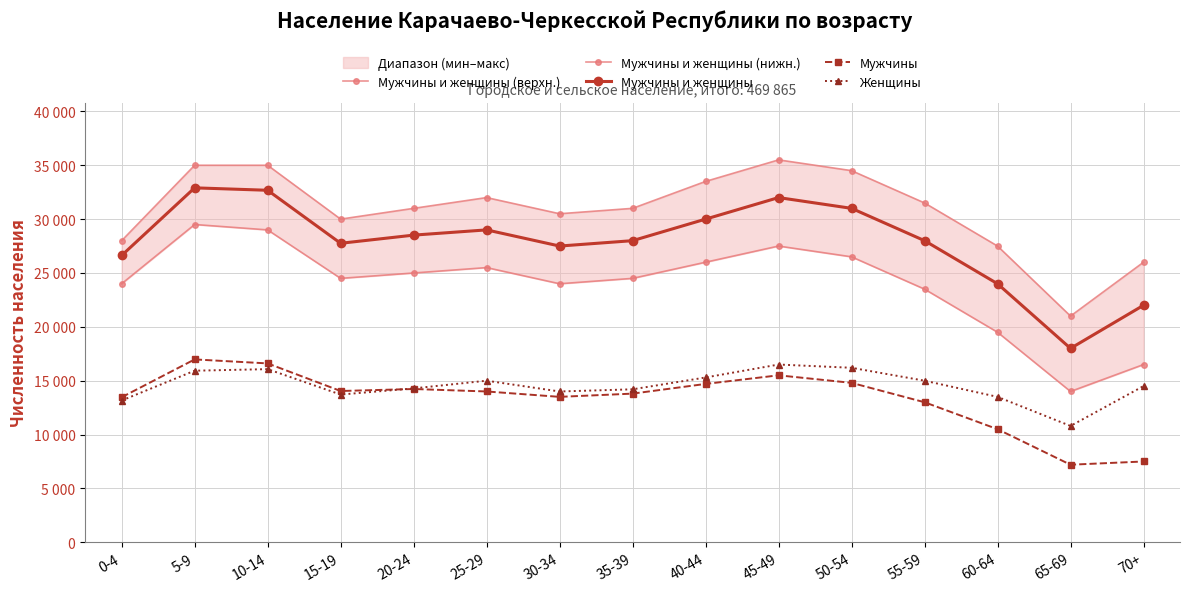

Which category has the lowest value in the Мужчины и женщины series?

65-69